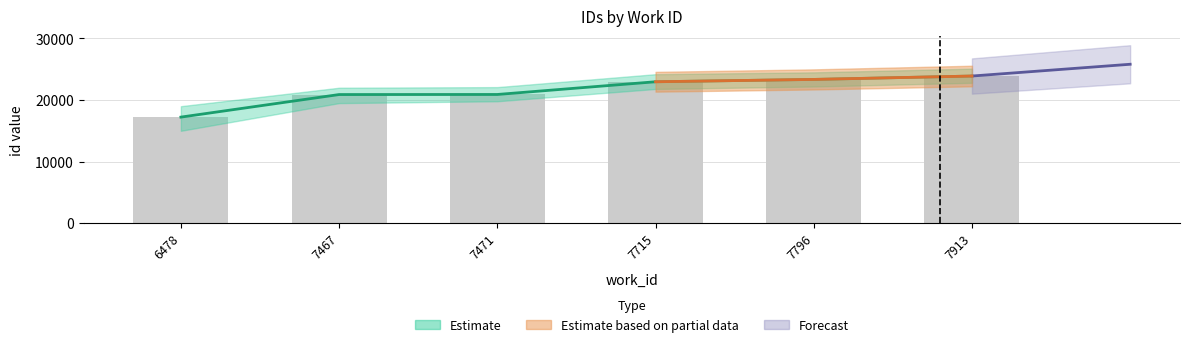

Approximately how many times larger is the value at 7467 compared to 6478?

1.2